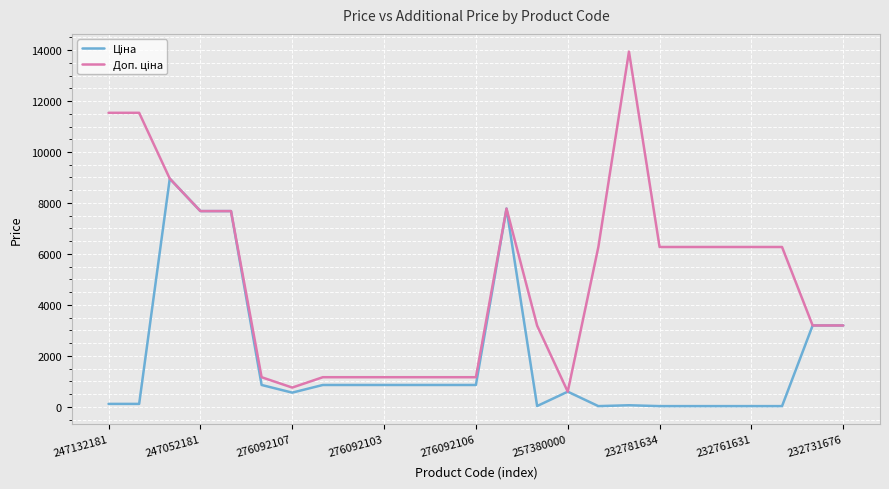

At how many categories does at least one series exceed 9628?

3